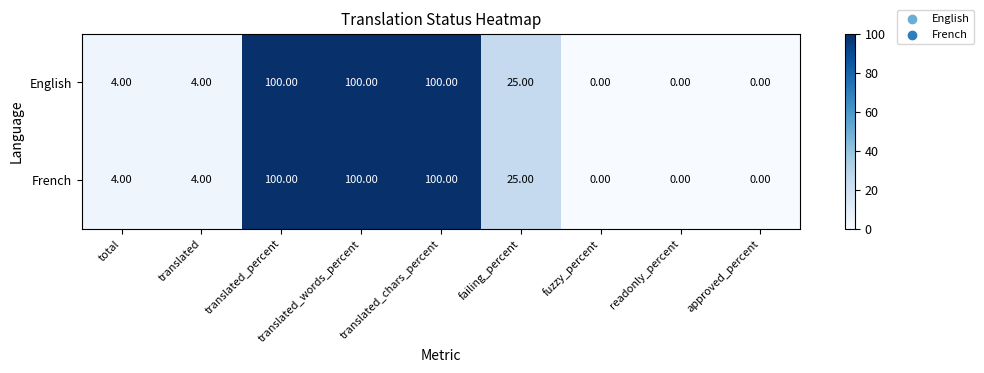

Where is English nearest to the value 50?

failing_percent